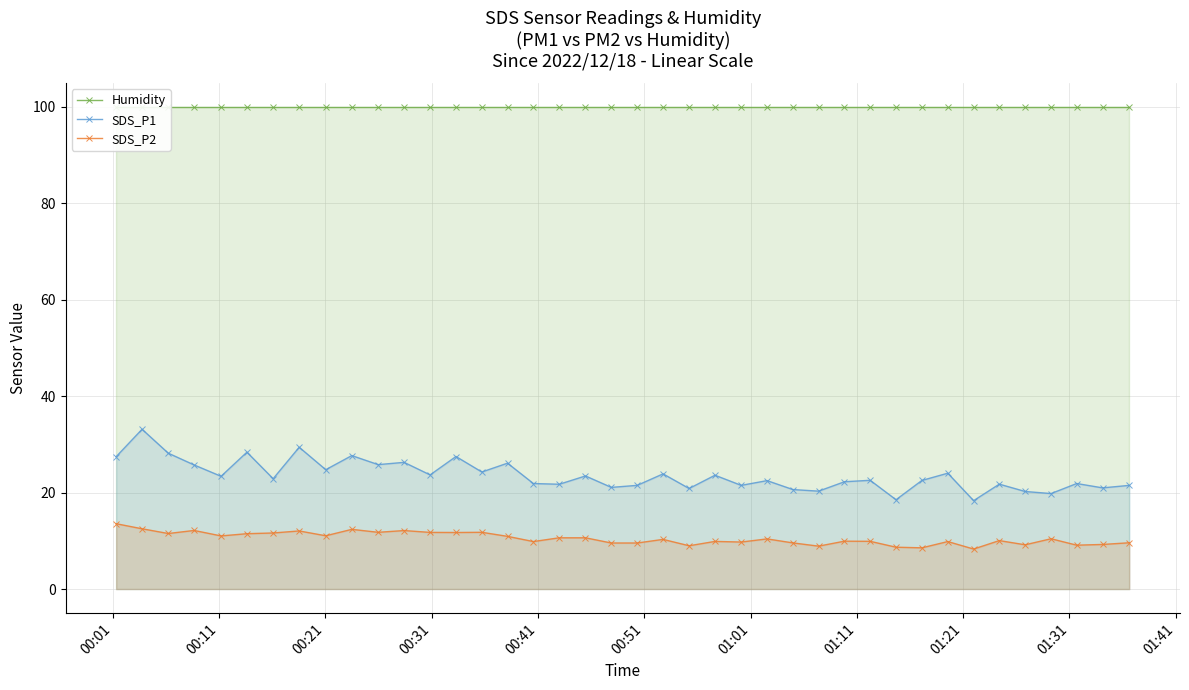

What are all the series names shown in the legend?

Humidity, SDS_P1, SDS_P2